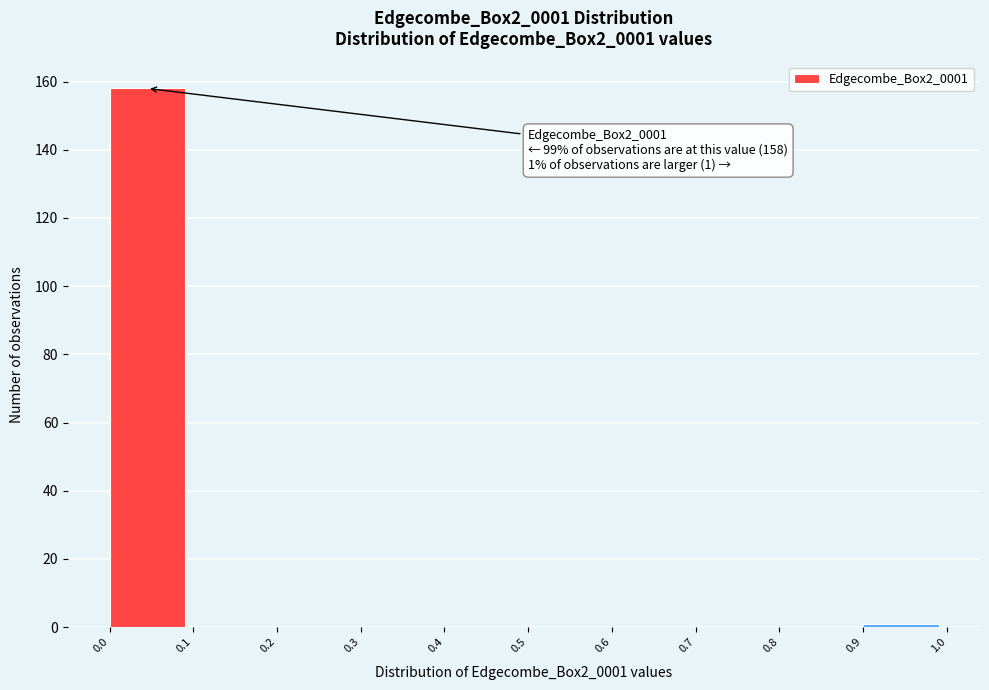

Which range on the x-axis has the tallest bar?

0.0 to 0.1